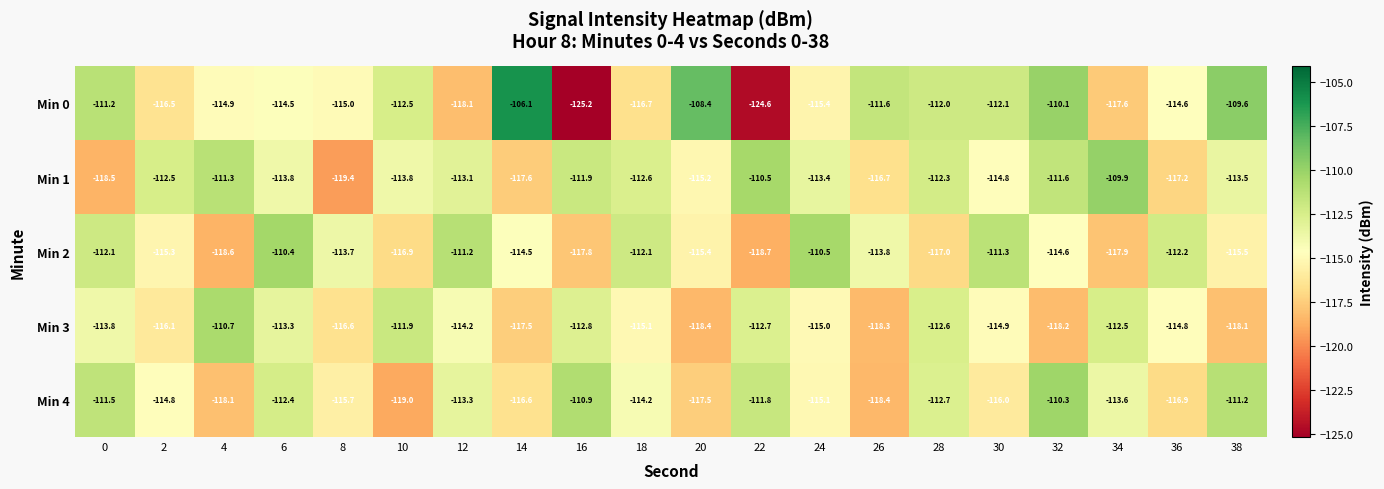

At which category is the sum across all series the highest?

6